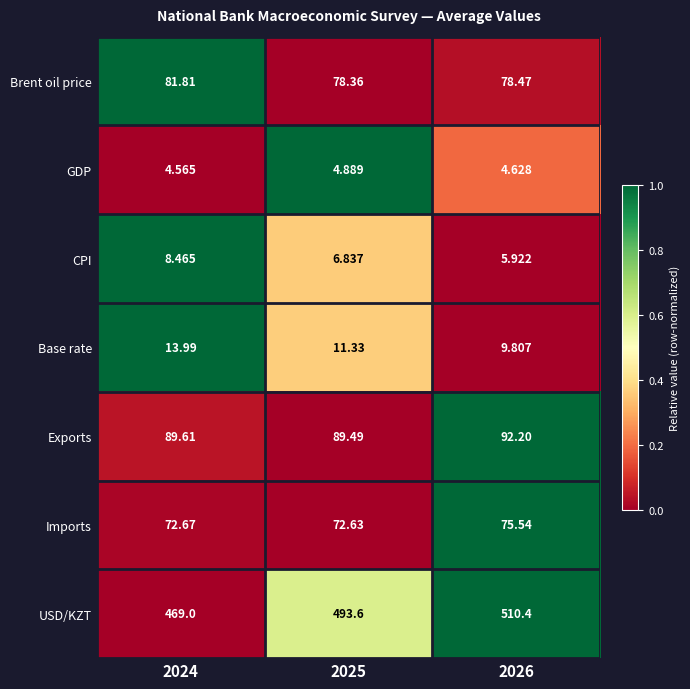

Between 2024 and 2025, which series saw the biggest shift?

USD/KZT